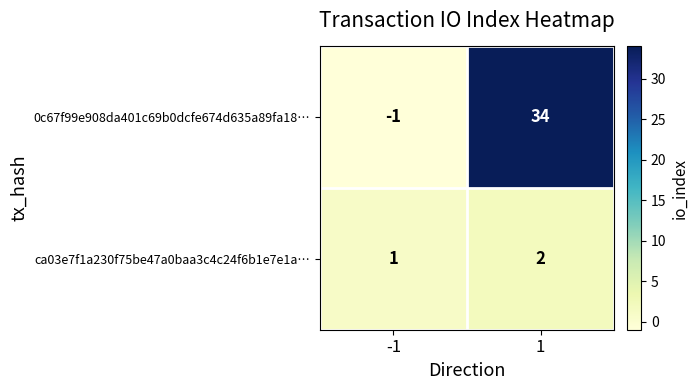

At 1, list the series in order from smallest to largest.

ca03e7f1a230f75be47a0baa3c4c24f6b1e7e1a…, 0c67f99e908da401c69b0dcfe674d635a89fa18…